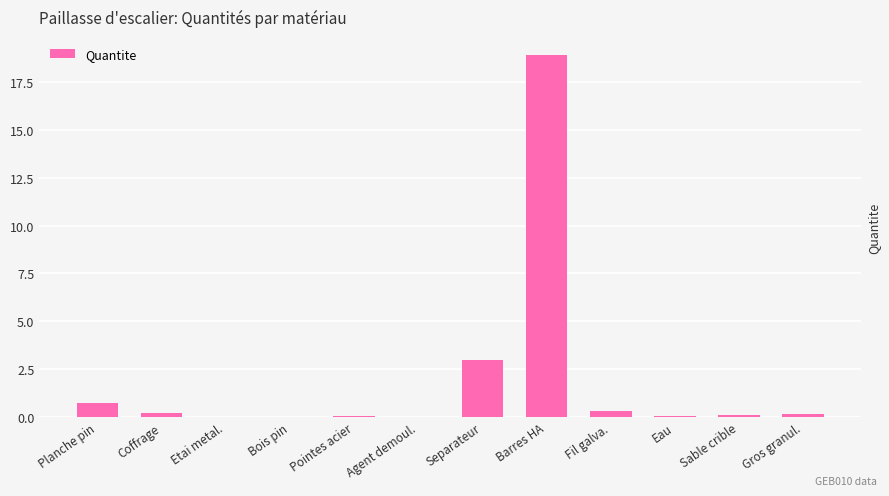

What is the greatest value displayed?

18.9